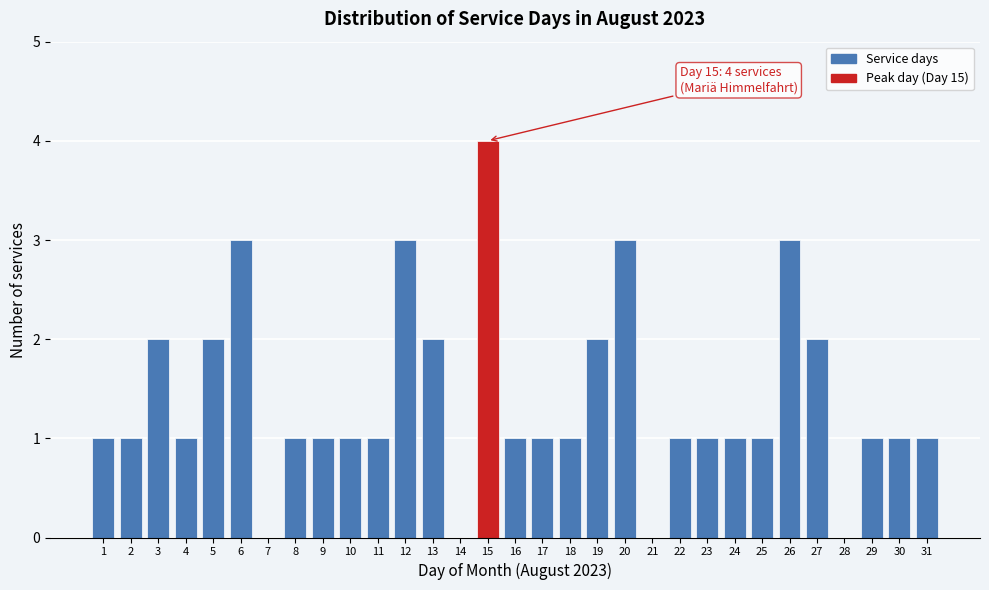

The chart shows a value of 4 at 13. True or false?

False